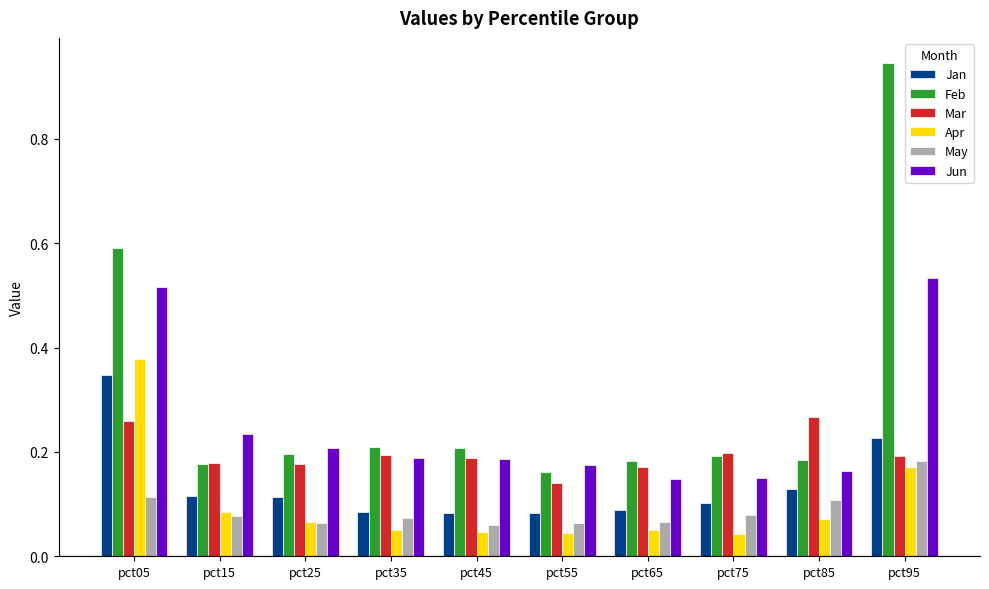

Between pct05 and pct65, which series saw the biggest shift?

Feb